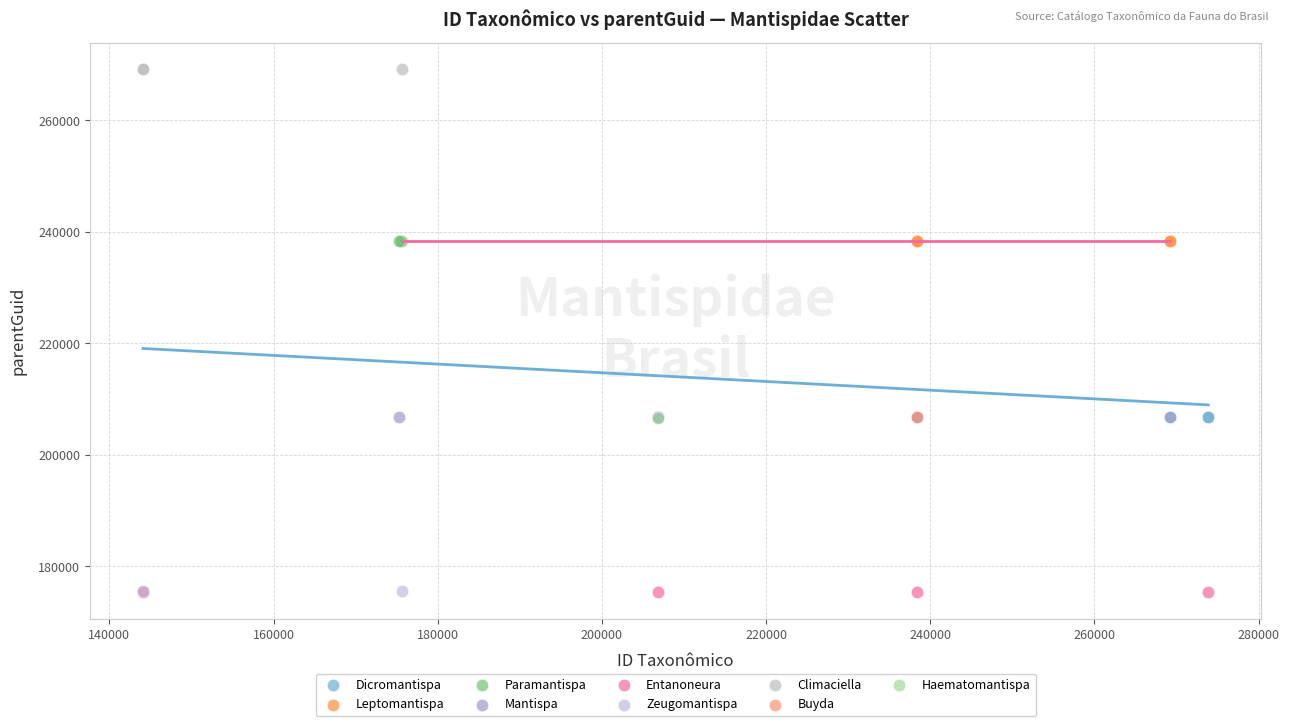

Which series contains the highest Y value?

Climaciella